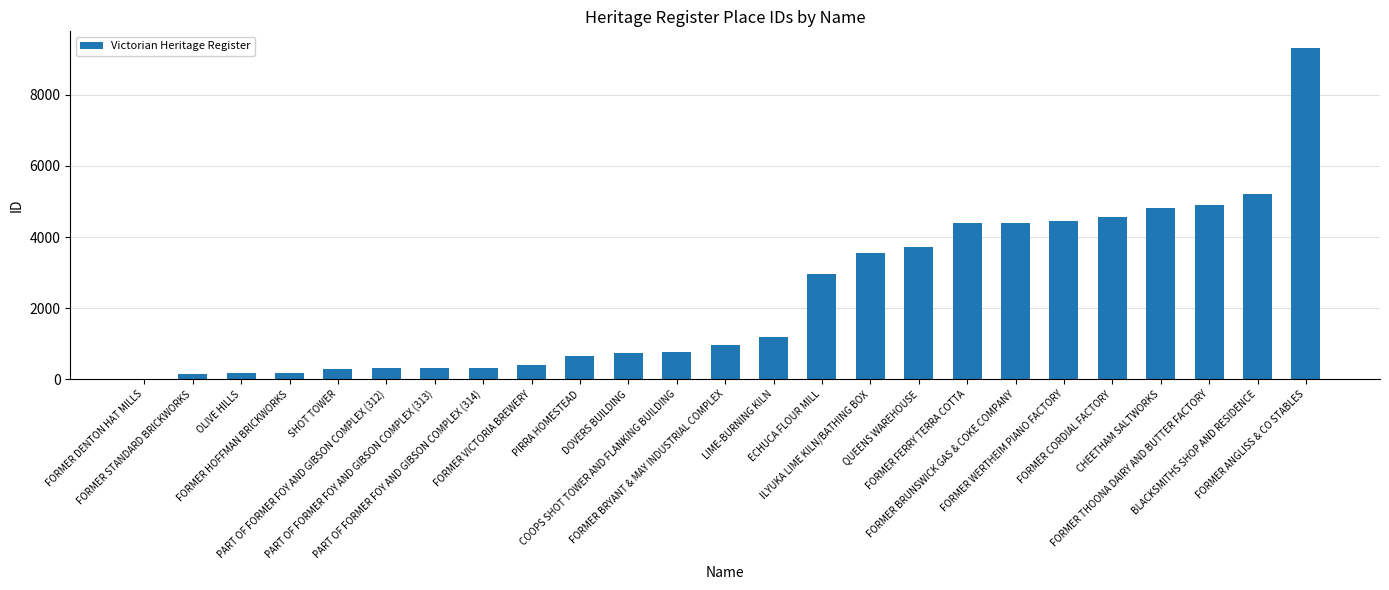

What is the sum of all values?

58806